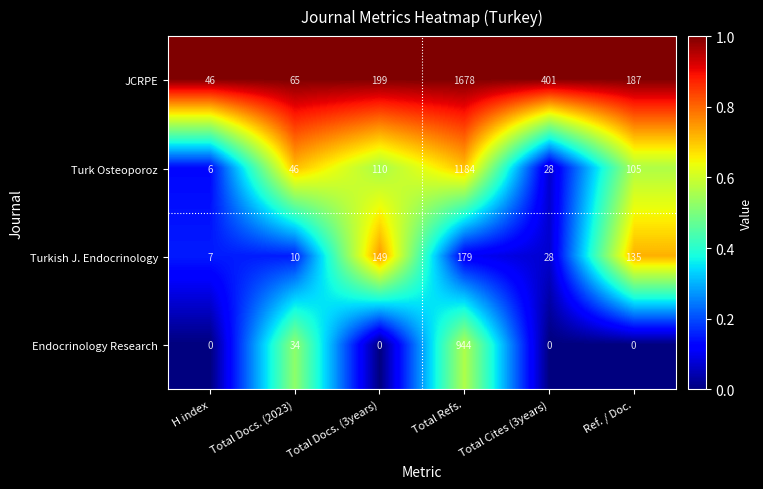

At which category does the chart reach its peak across all series?

Total Refs.